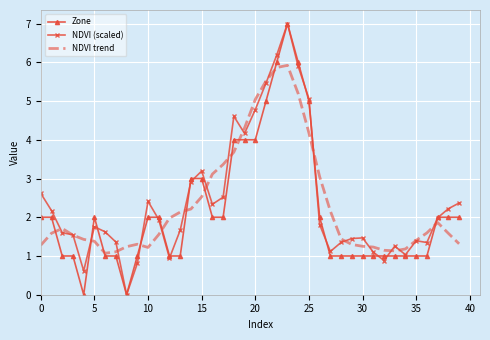

What is the maximum value shown in the chart?

7.0